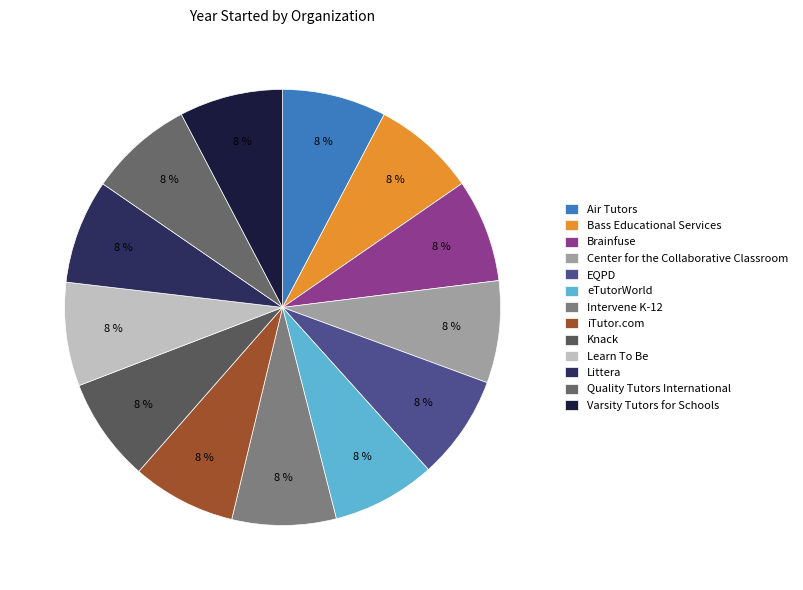

What percentage is the Brainfuse slice, to the nearest percent?

8%